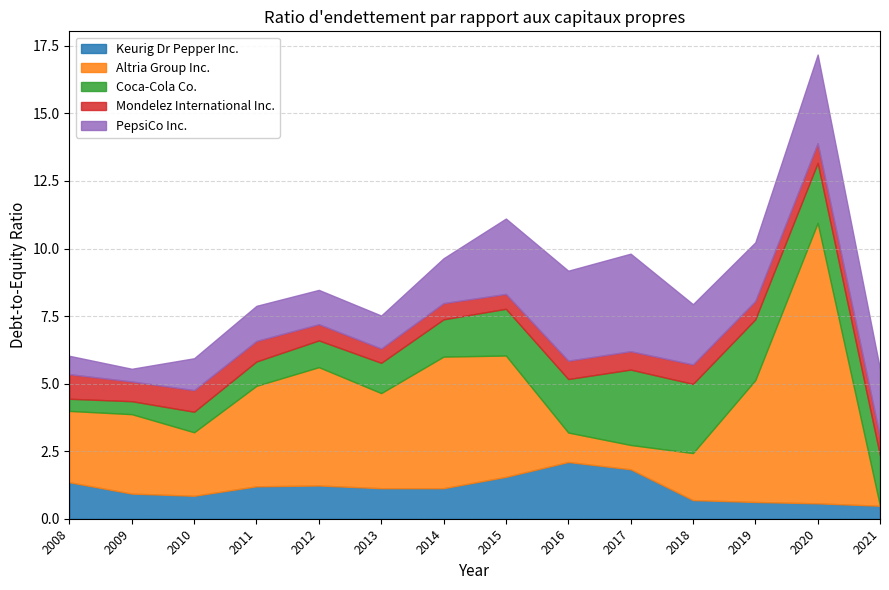

What is the difference between the highest and lowest values at 2012?

3.8